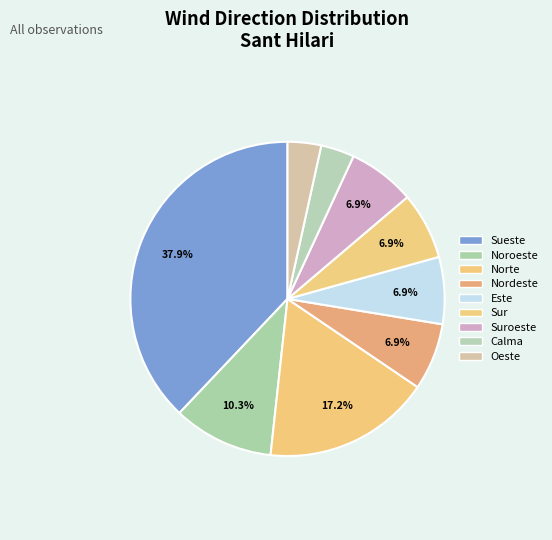

Count the number of slices in the pie.

9